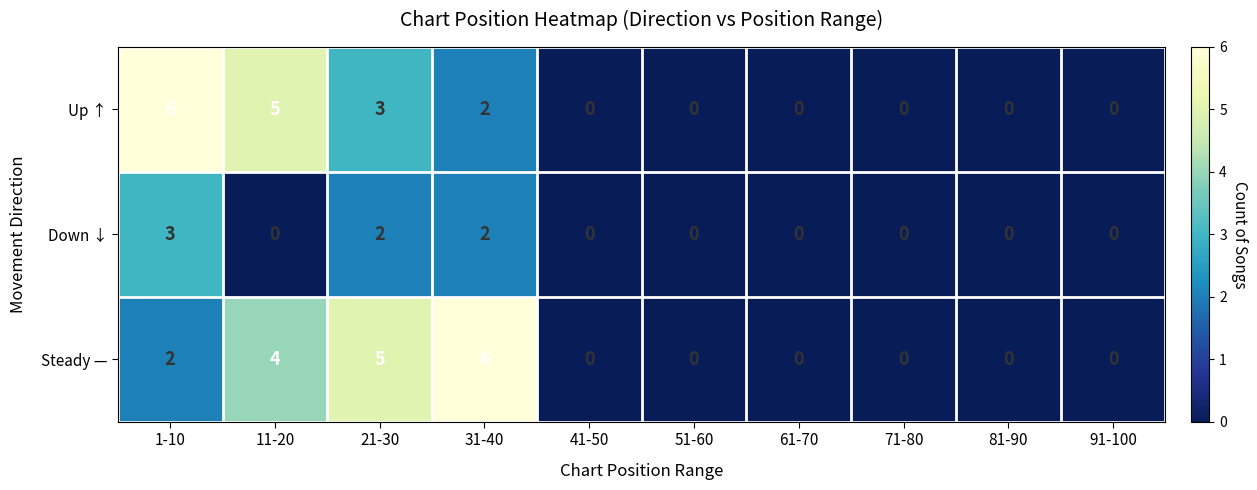

Reading left to right, what are all the values shown in this chart?

Up ↑: 6	5	3	2	0	0	0	0	0	0
Down ↓: 3	0	2	2	0	0	0	0	0	0
Steady —: 2	4	5	6	0	0	0	0	0	0